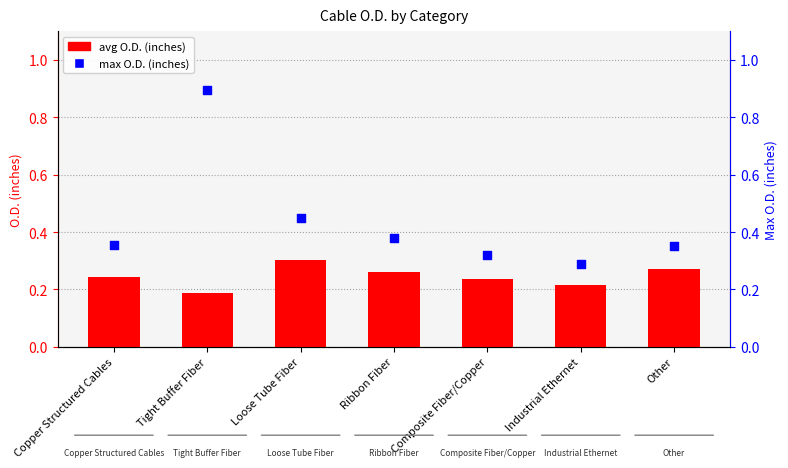

What is the total value across all series at Other?

0.6